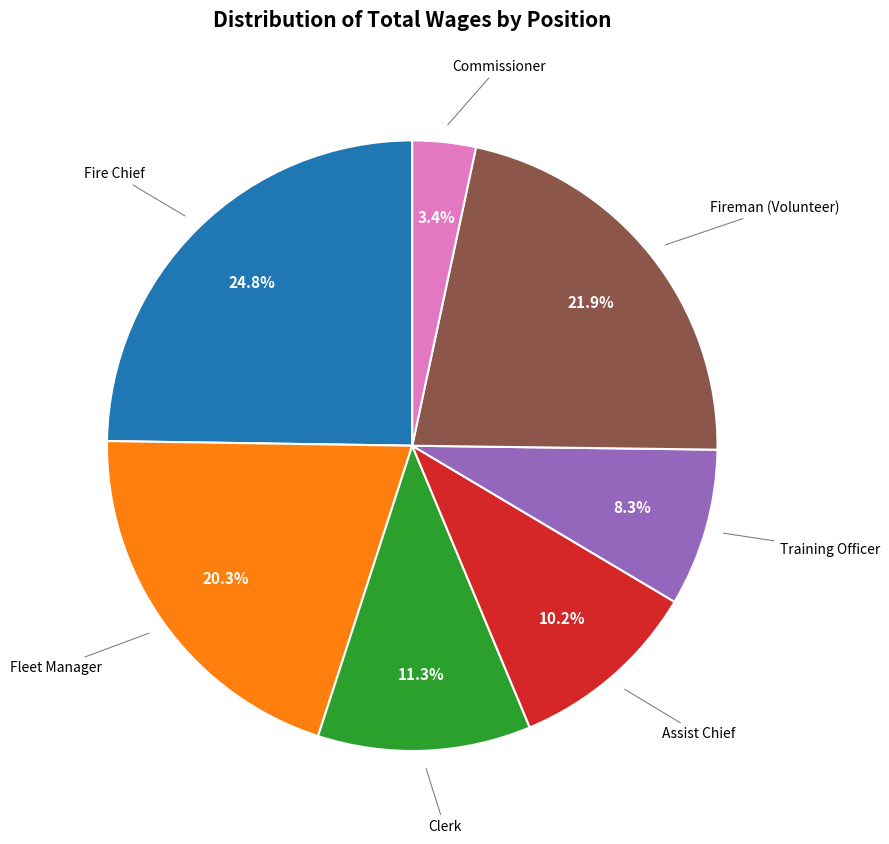

Between Fireman (Volunteer) and Clerk, which is larger?

Fireman (Volunteer)